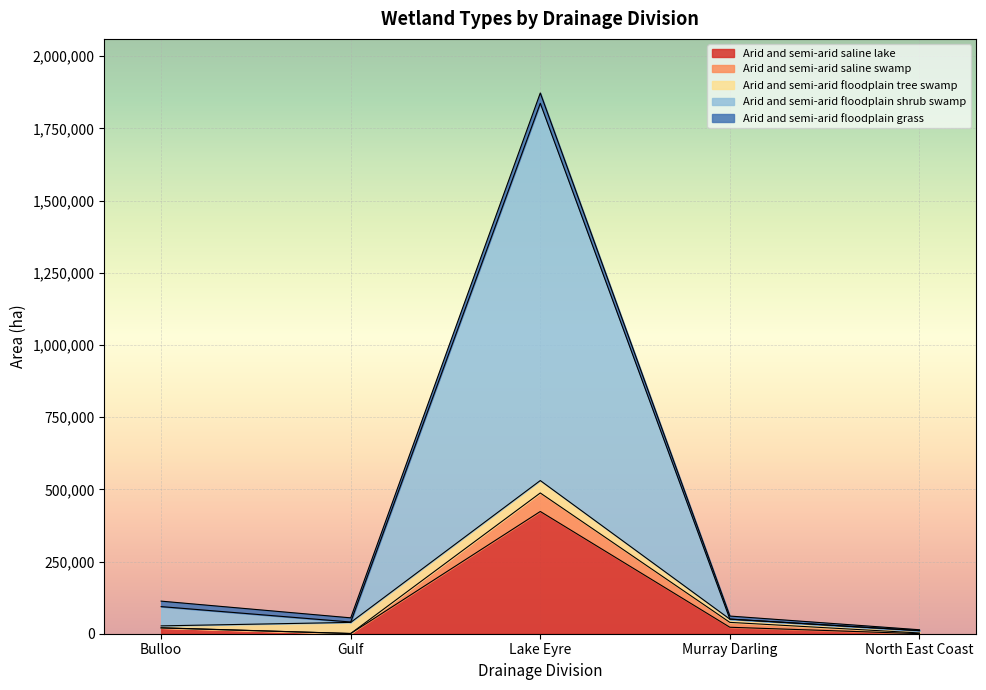

At which category is the sum across all series the highest?

Lake Eyre